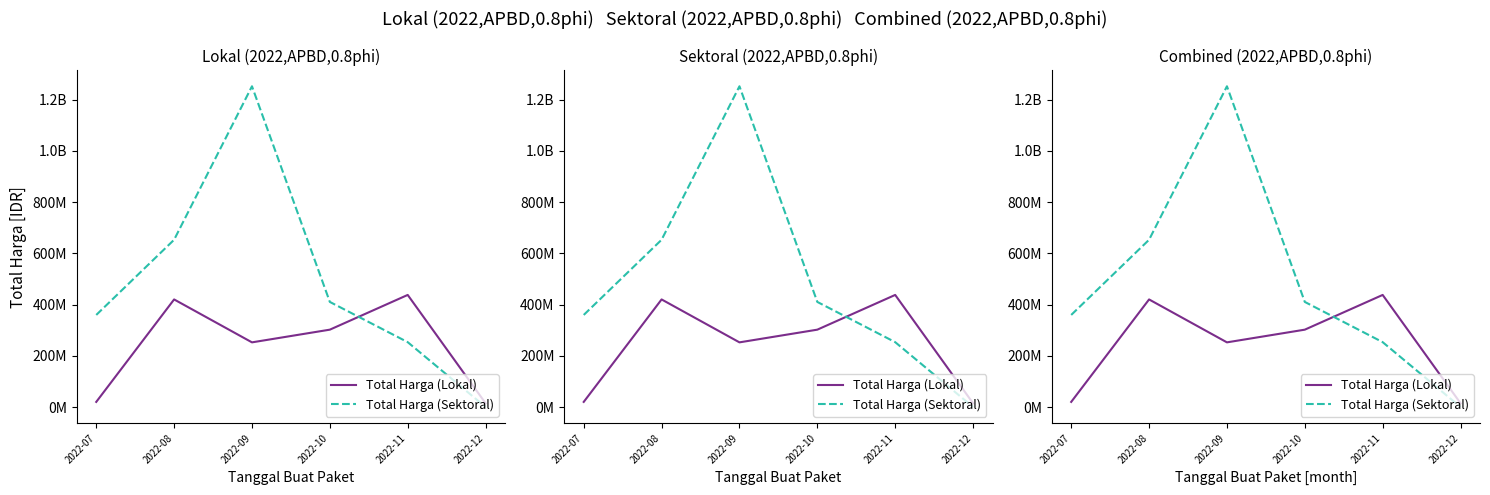

What value does the Total Harga (Sektoral) series have at 2022-11?

253257245